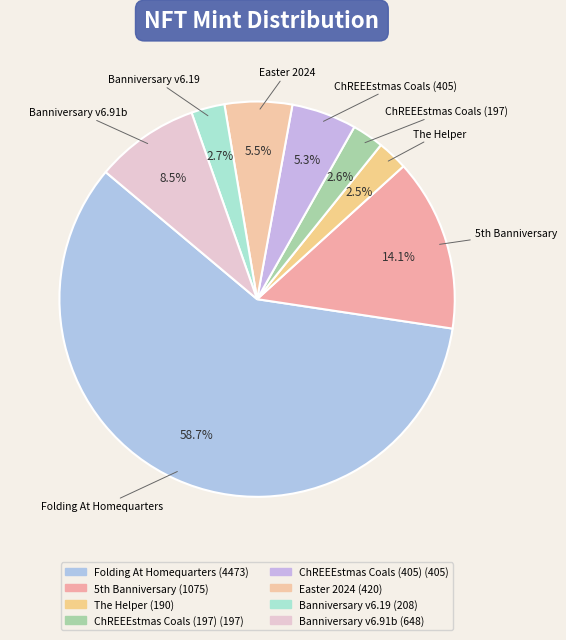

Does any single category account for the majority?

Yes